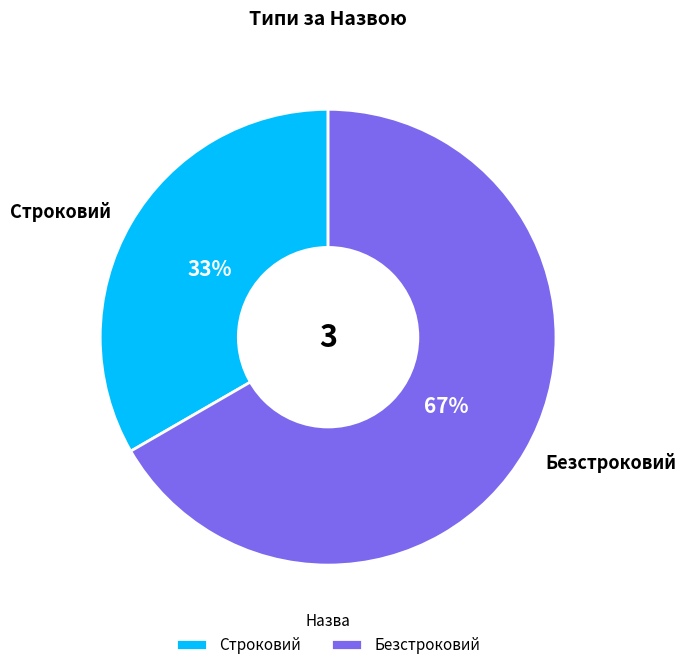

Approximately how many times larger is the value at Безстроковий compared to Строковий?

2.0